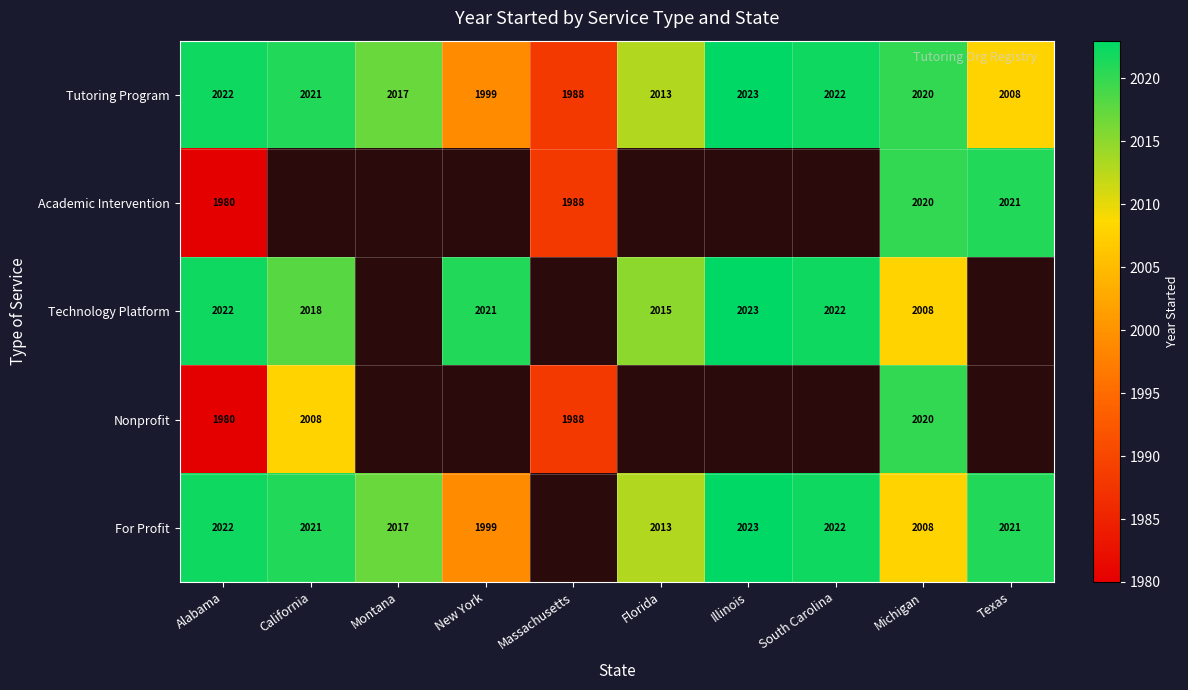

What is the difference between the highest and lowest values at Florida?

2.0